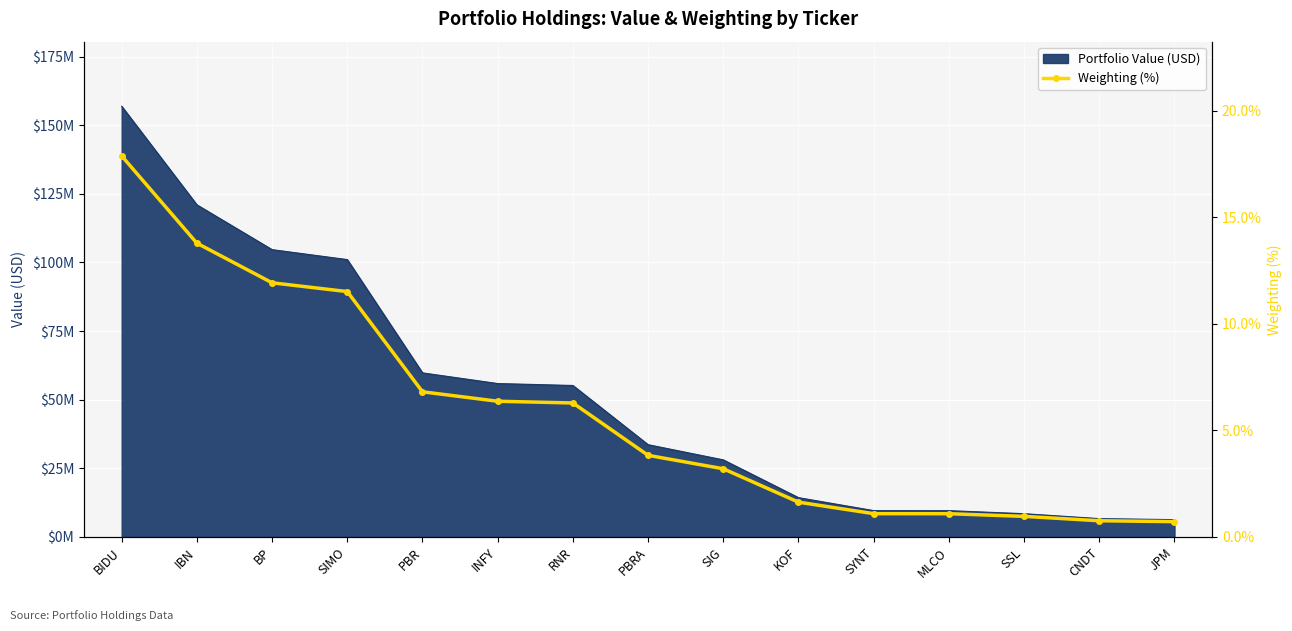

True or false: the data shows 17.9 at BIDU.

True